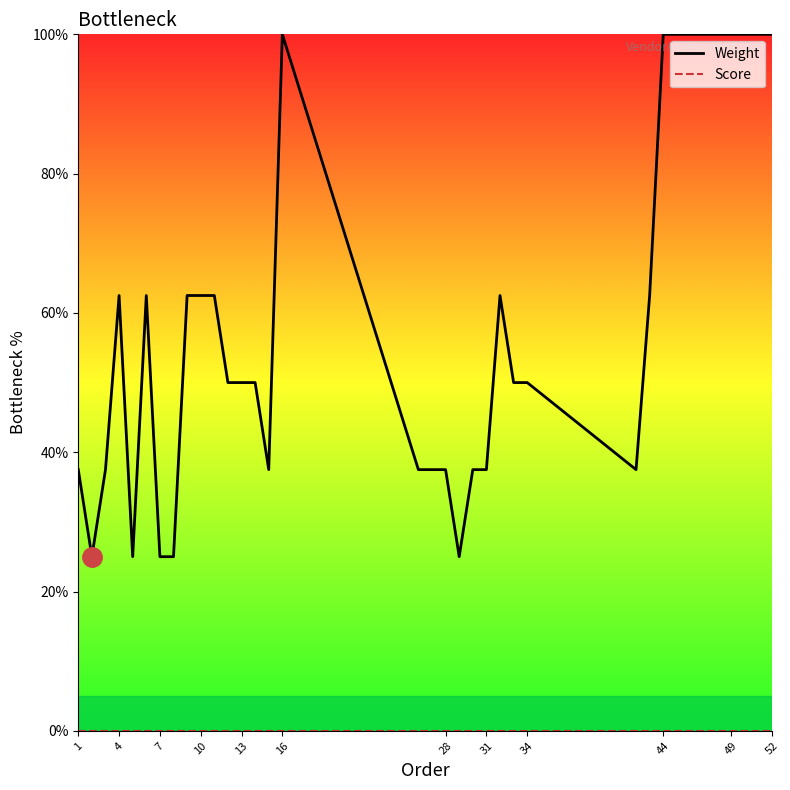

How many lines are shown in the chart?

2